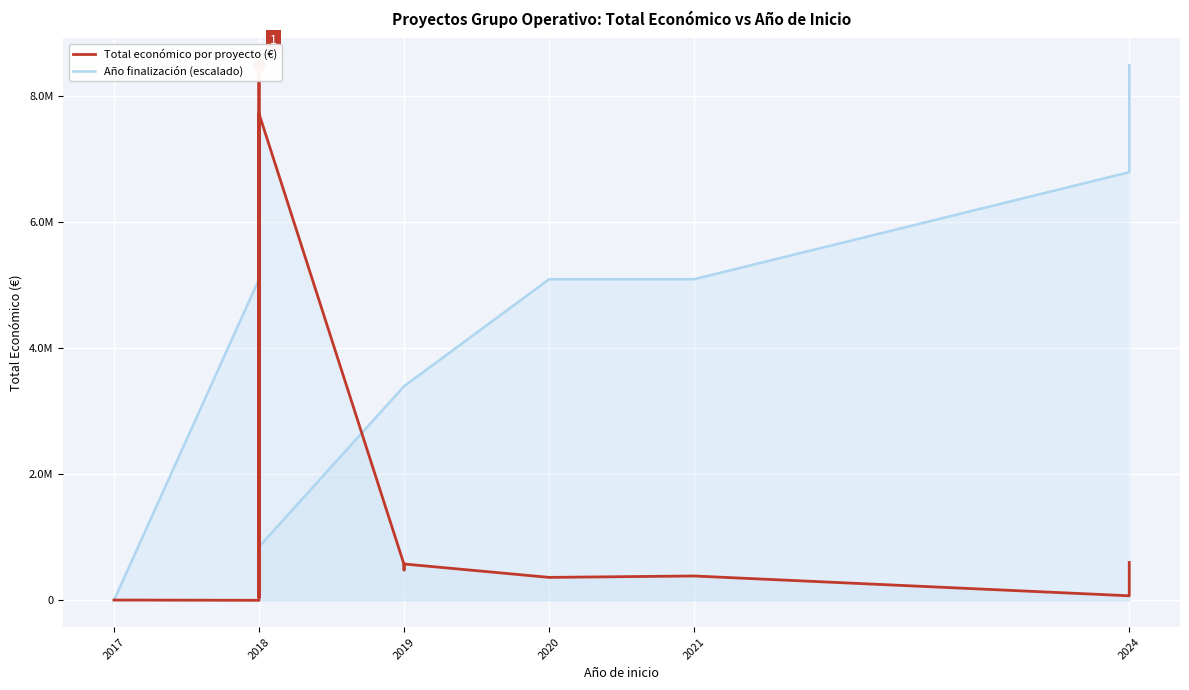

What is the sum of all Total económico por proyecto (€) values?

24945979.0